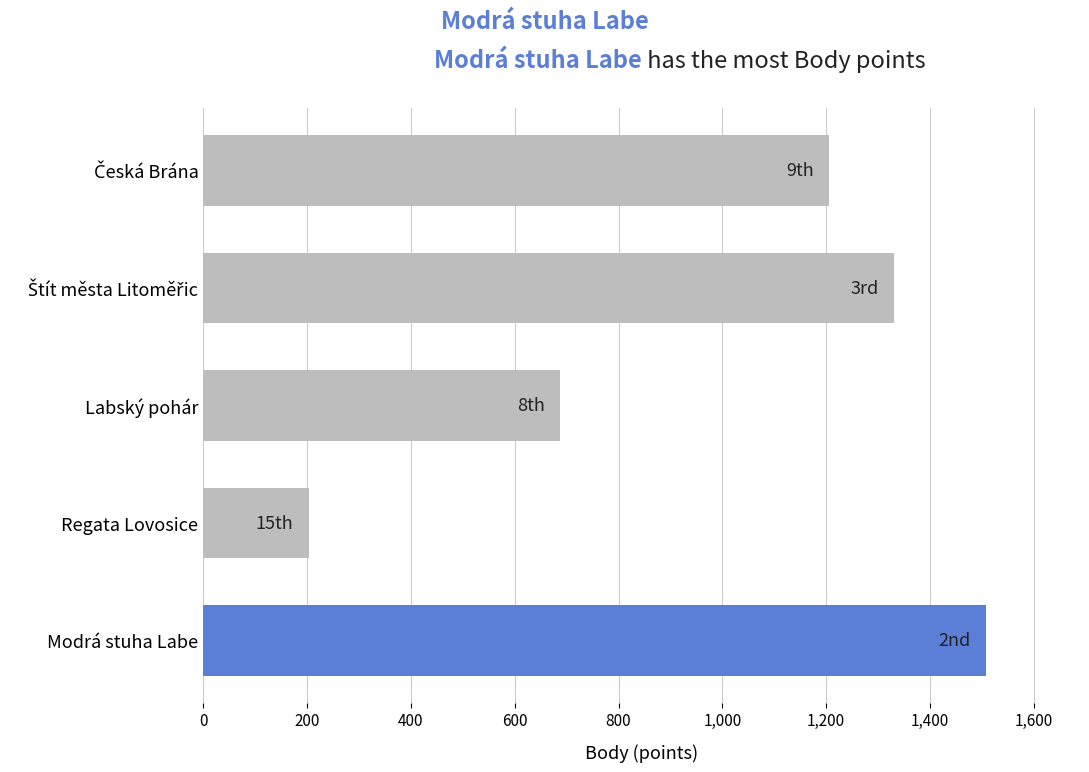

What is the greatest value displayed?

1508